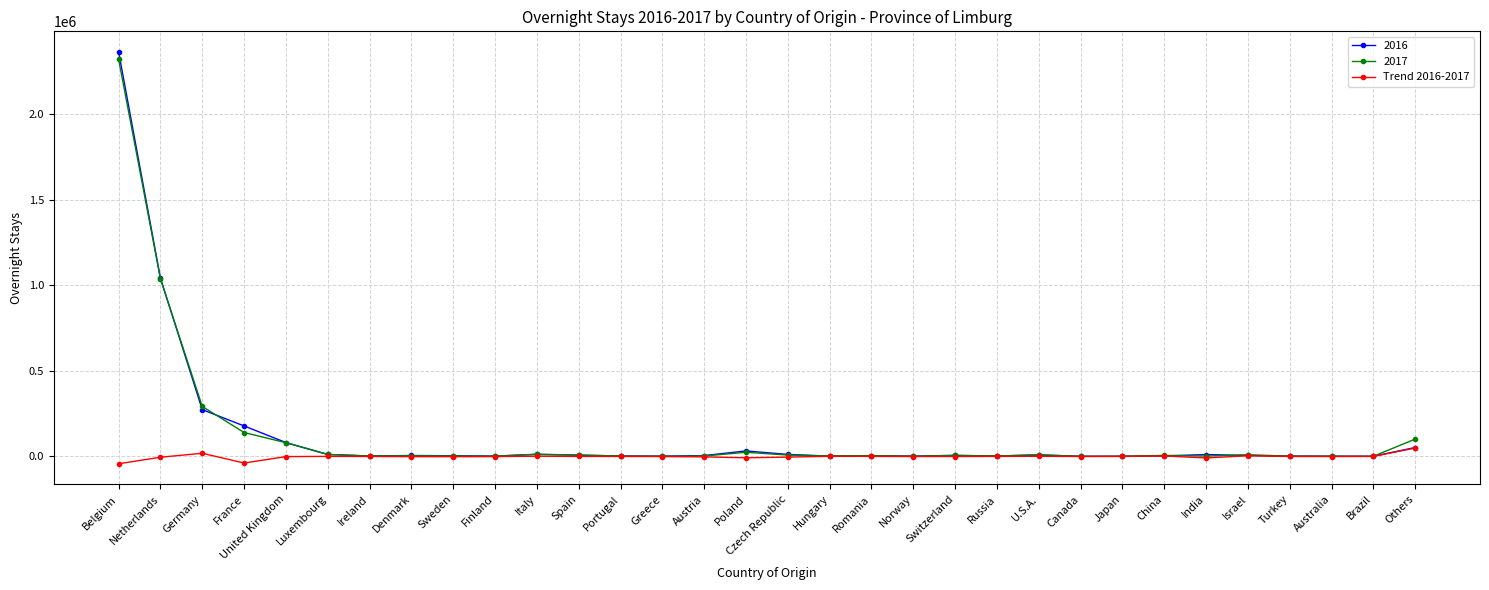

At which category is the sum across all series the highest?

Belgium